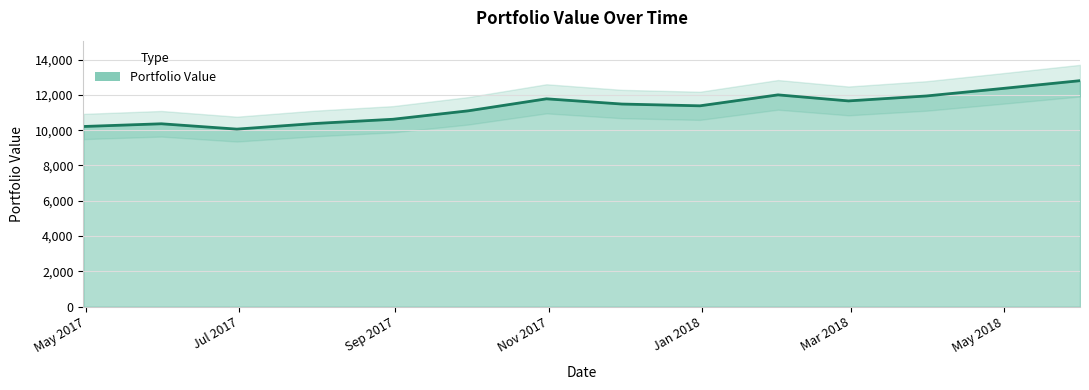

How many points are higher than both their immediate neighbors (excluding endpoints)?

3